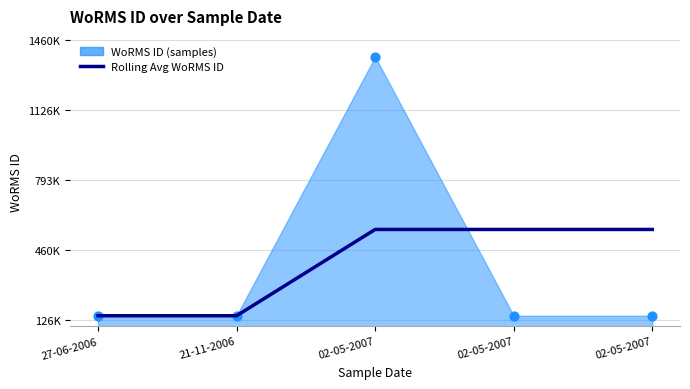

Approximately how many times larger is the value at 27-06-2006 compared to 02-05-2007?

0.3